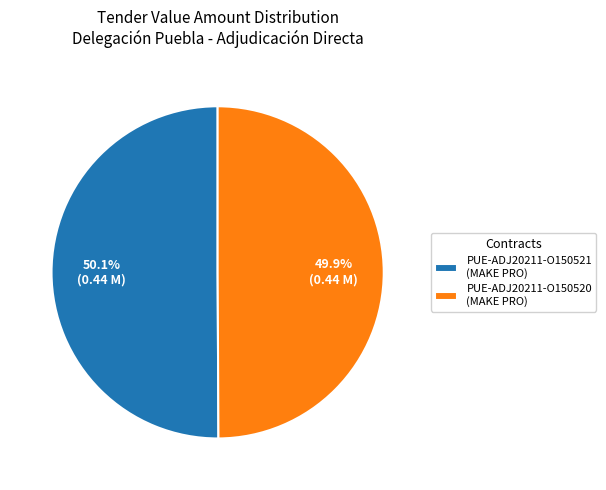

Does any single category account for the majority?

Yes